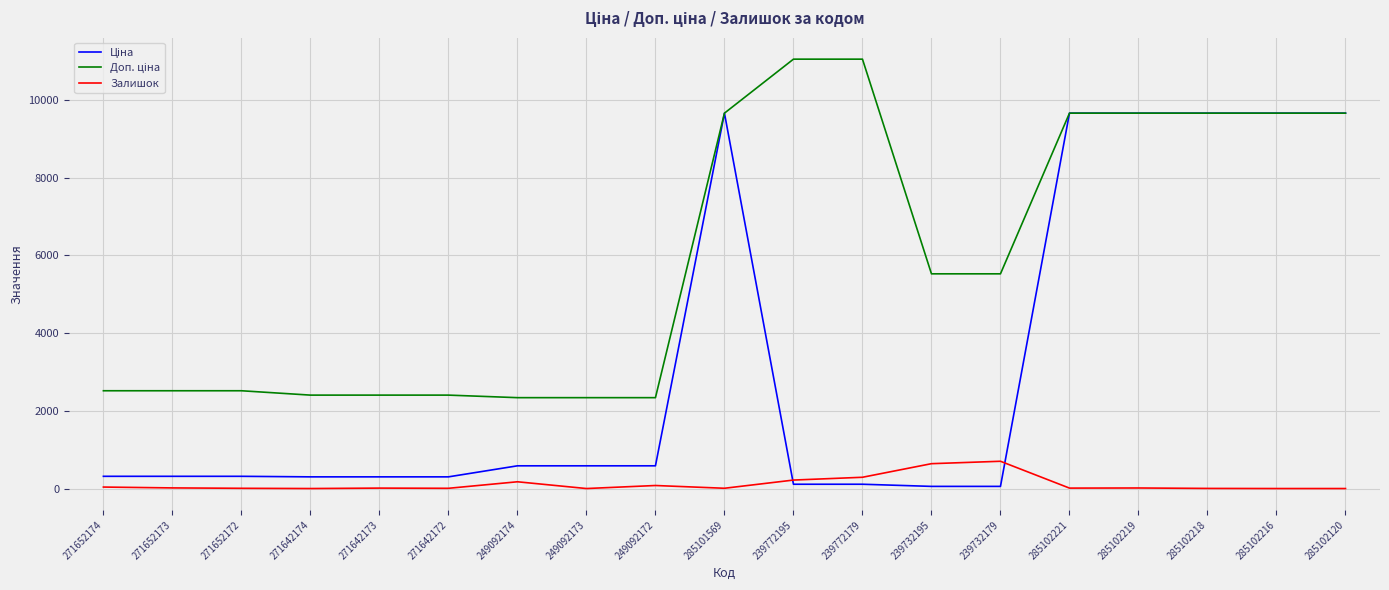

How many lines are shown in the chart?

3